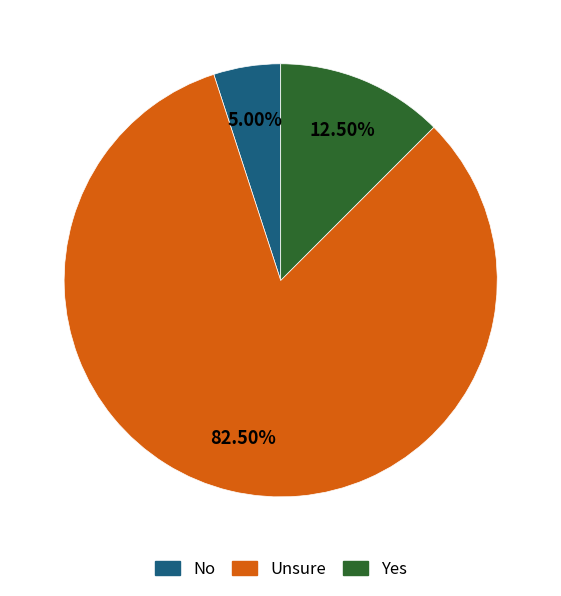

Is there any slice that represents more than half of the pie?

Yes